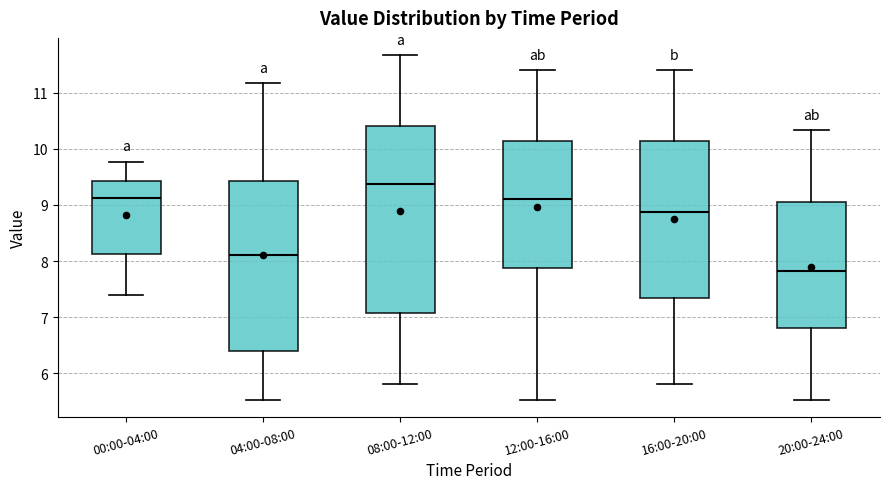

Which box's median line is the lowest?

20:00-24:00